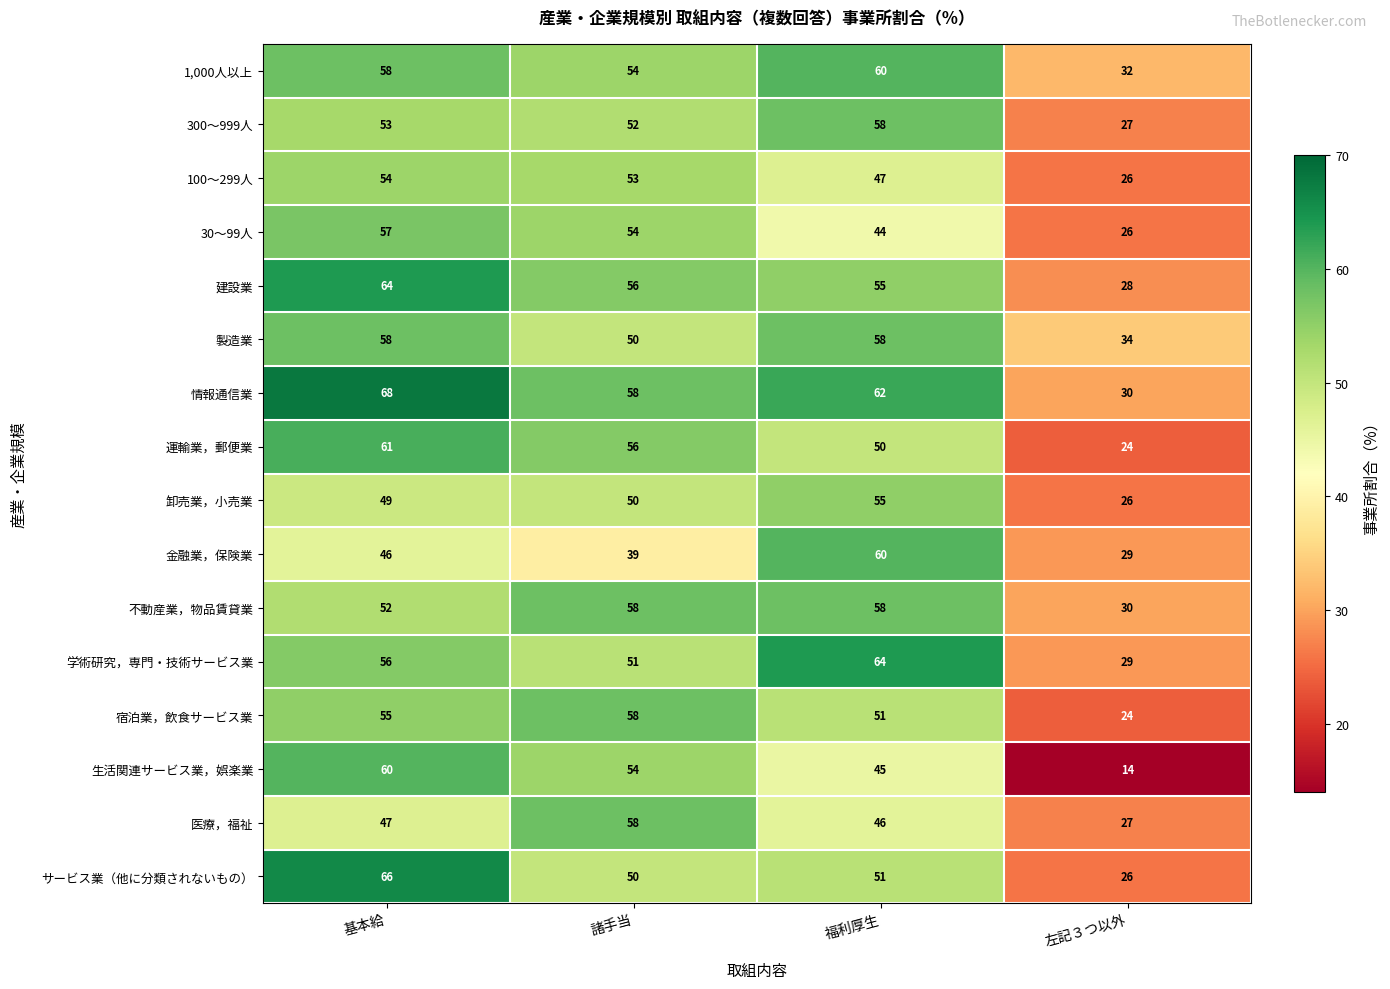

Is it true that 卸売業，小売業 equals 31 at 諸手当?

False